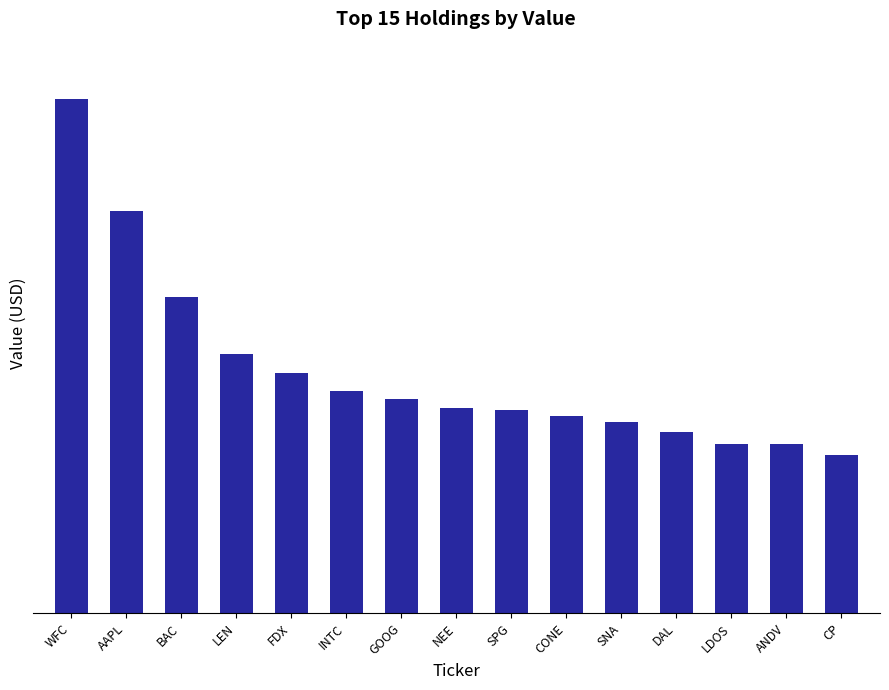

Approximately how many times larger is the value at CP compared to DAL?

0.9